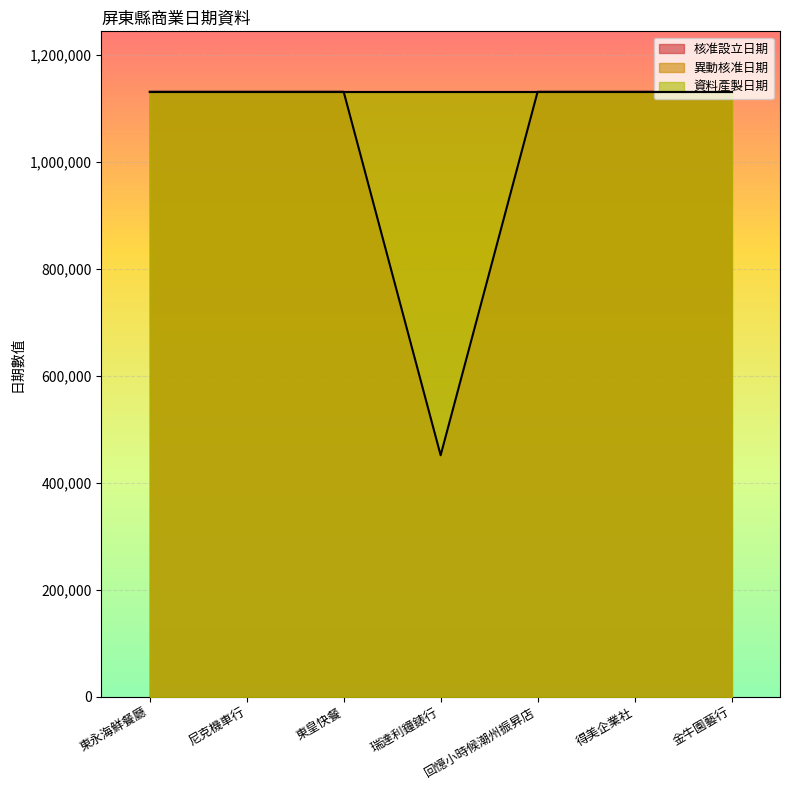

What is the smallest value displayed?

450924